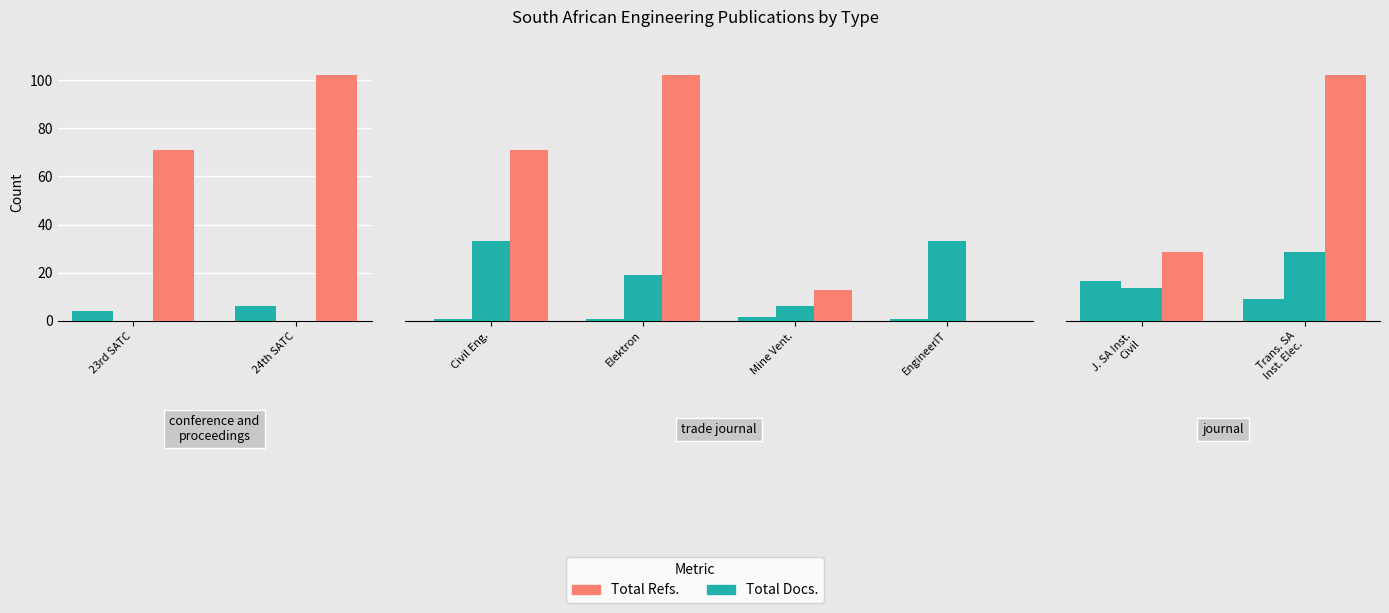

How many Total Docs. values are between 4 and 6?

2